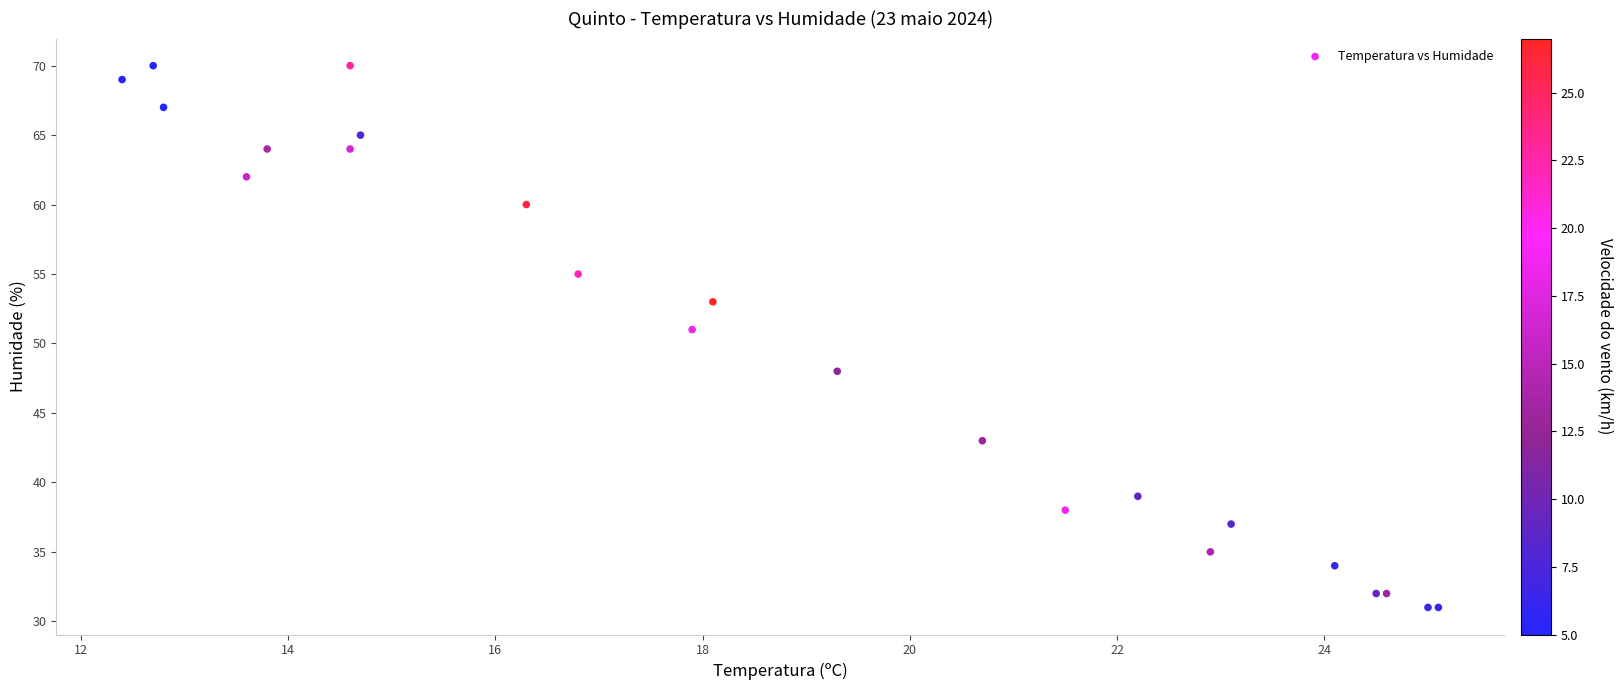

What Y value in the scatter plot is closest to 50?

51